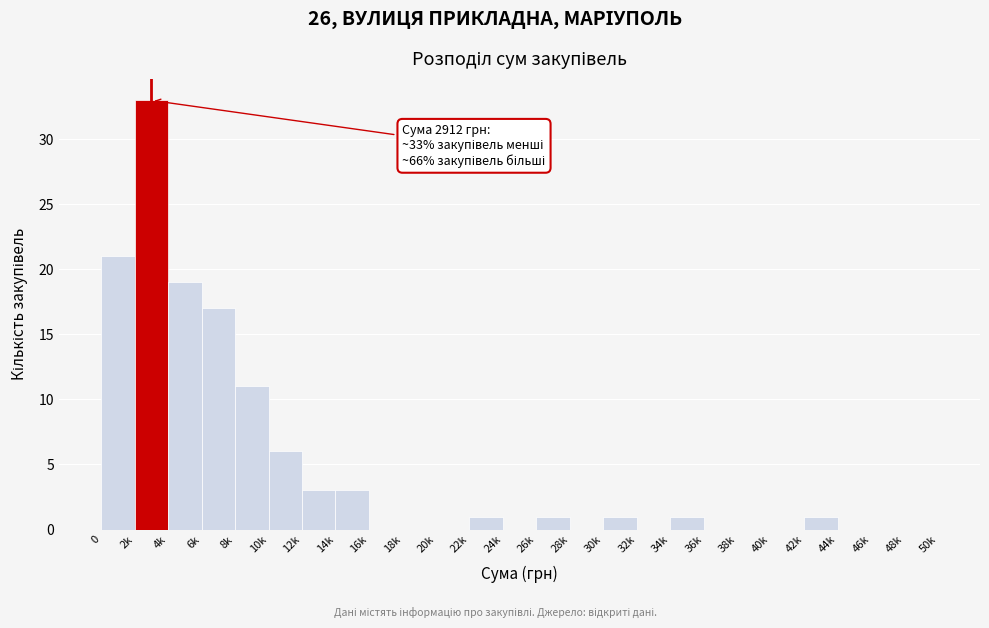

Reading left to right, what are all the values shown in this chart?

0=21	2k=33	4k=19	6k=17	8k=11	10k=6	12k=3	14k=3	16k=0	18k=0	20k=0	22k=1	24k=0	26k=1	28k=0	30k=1	32k=0	34k=1	36k=0	38k=0	40k=0	42k=1	44k=0	46k=0	48k=0